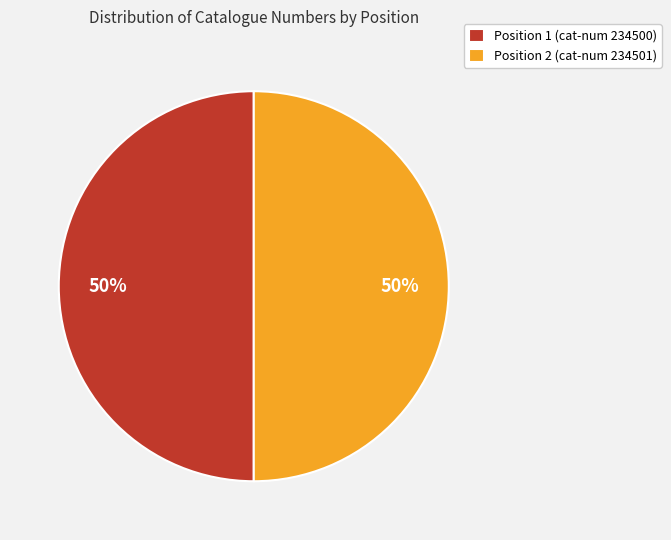

Approximately how many times larger is the value at Position 2 (cat-num 234501) compared to Position 1 (cat-num 234500)?

1.0